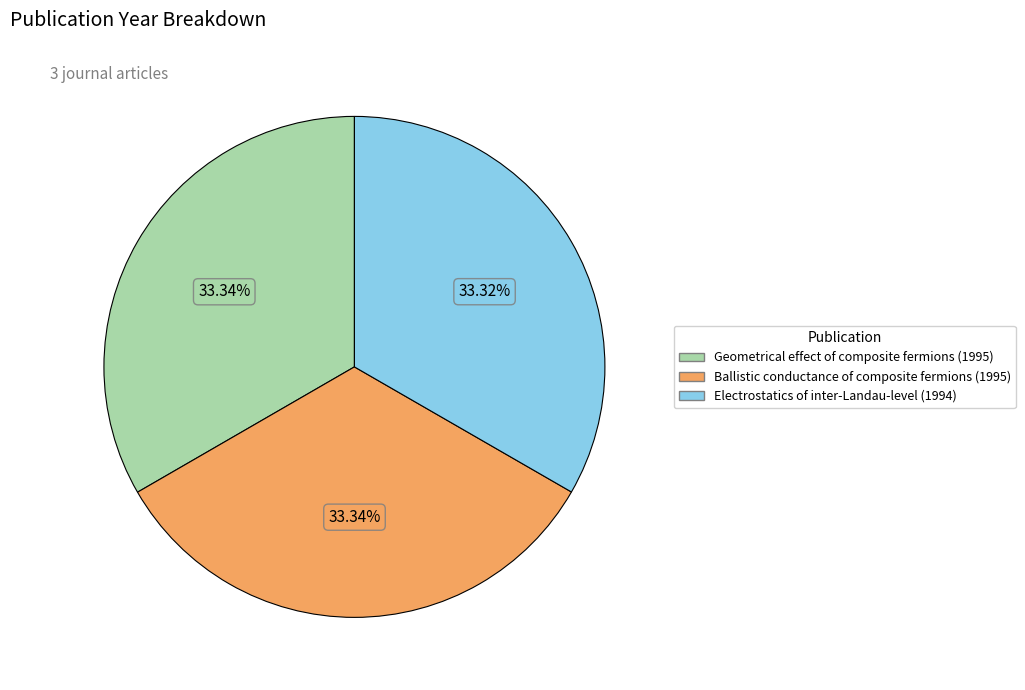

Is Geometrical effect of composite fermions (1995) the majority of the pie?

No